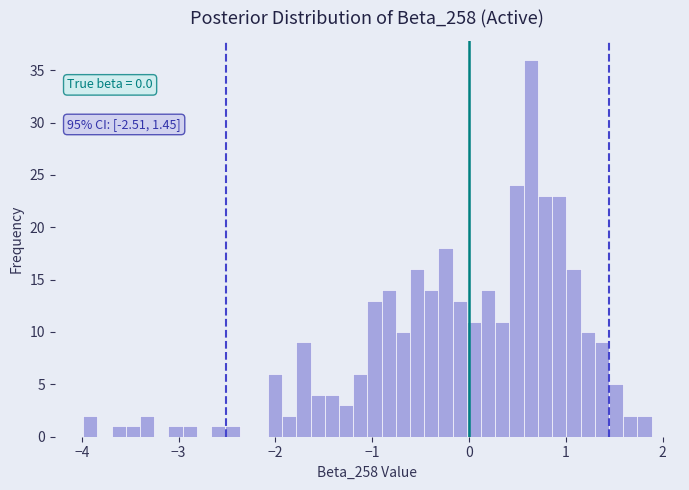

Read against the x-axis, roughly where is the centre of the tallest bar?

0.6